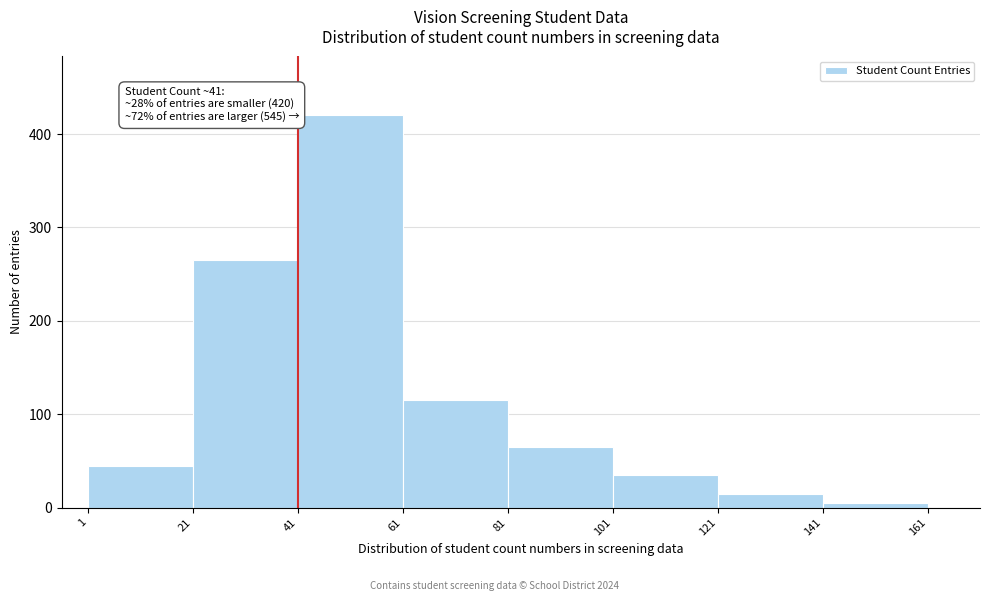

Over which range of the x-axis is the bar tallest?

41 to 61